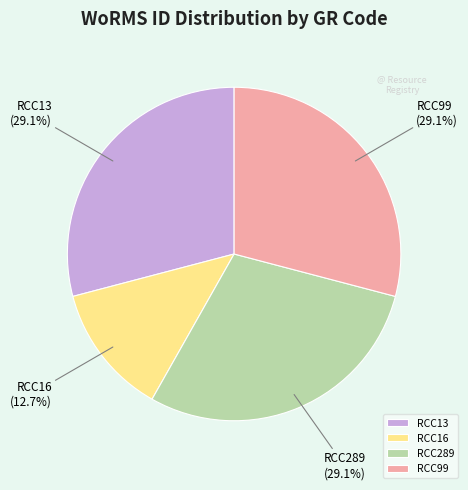

What percentage is NOT represented by RCC16?

87.3%